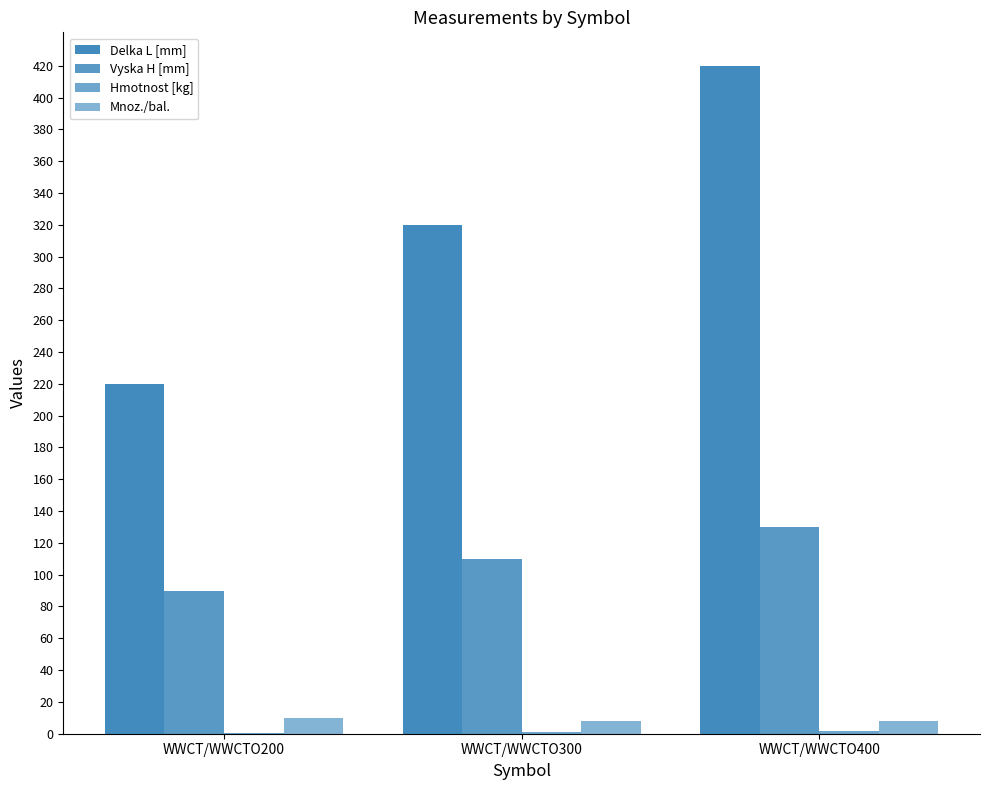

Count the number of data series in this chart.

4